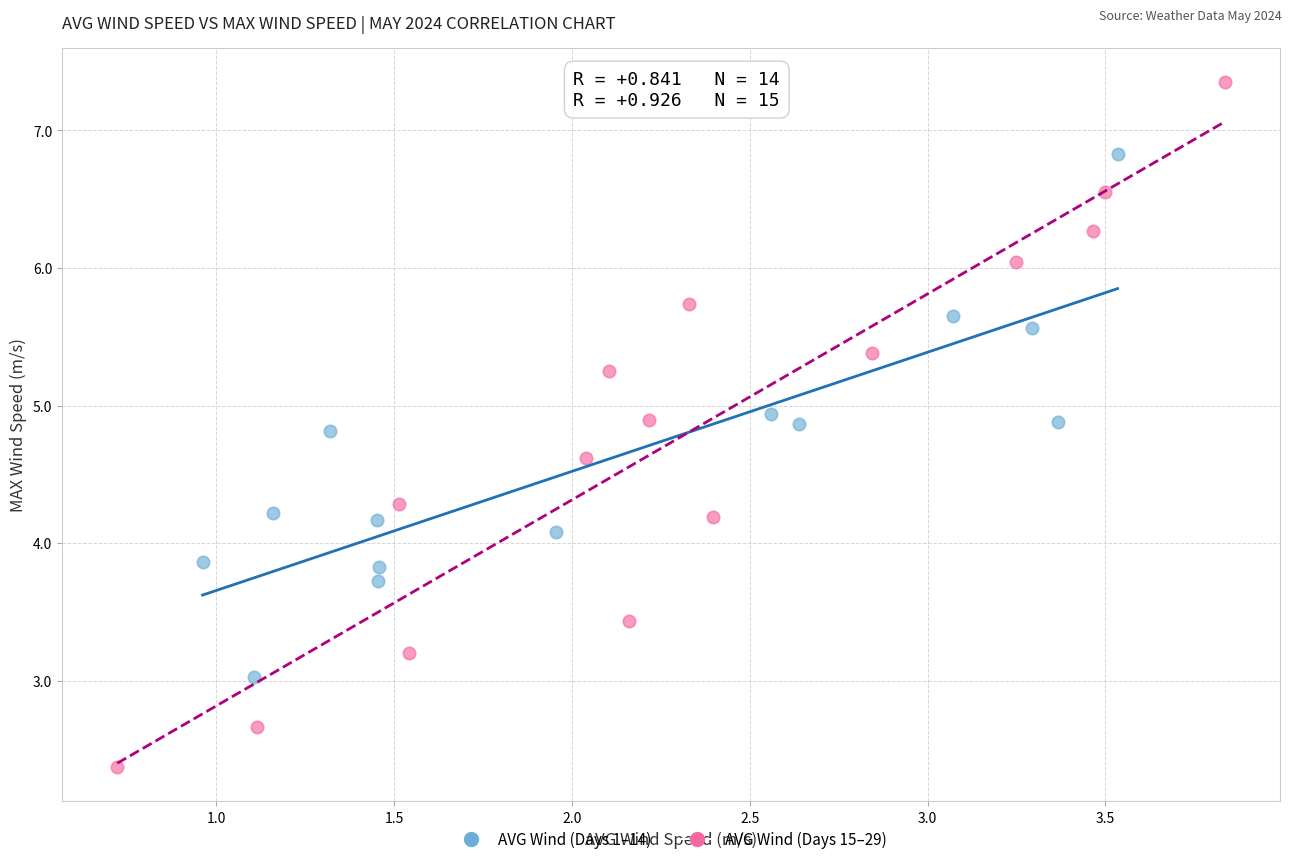

Which series contains the lowest Y value?

AVG Wind (Days 15–29)